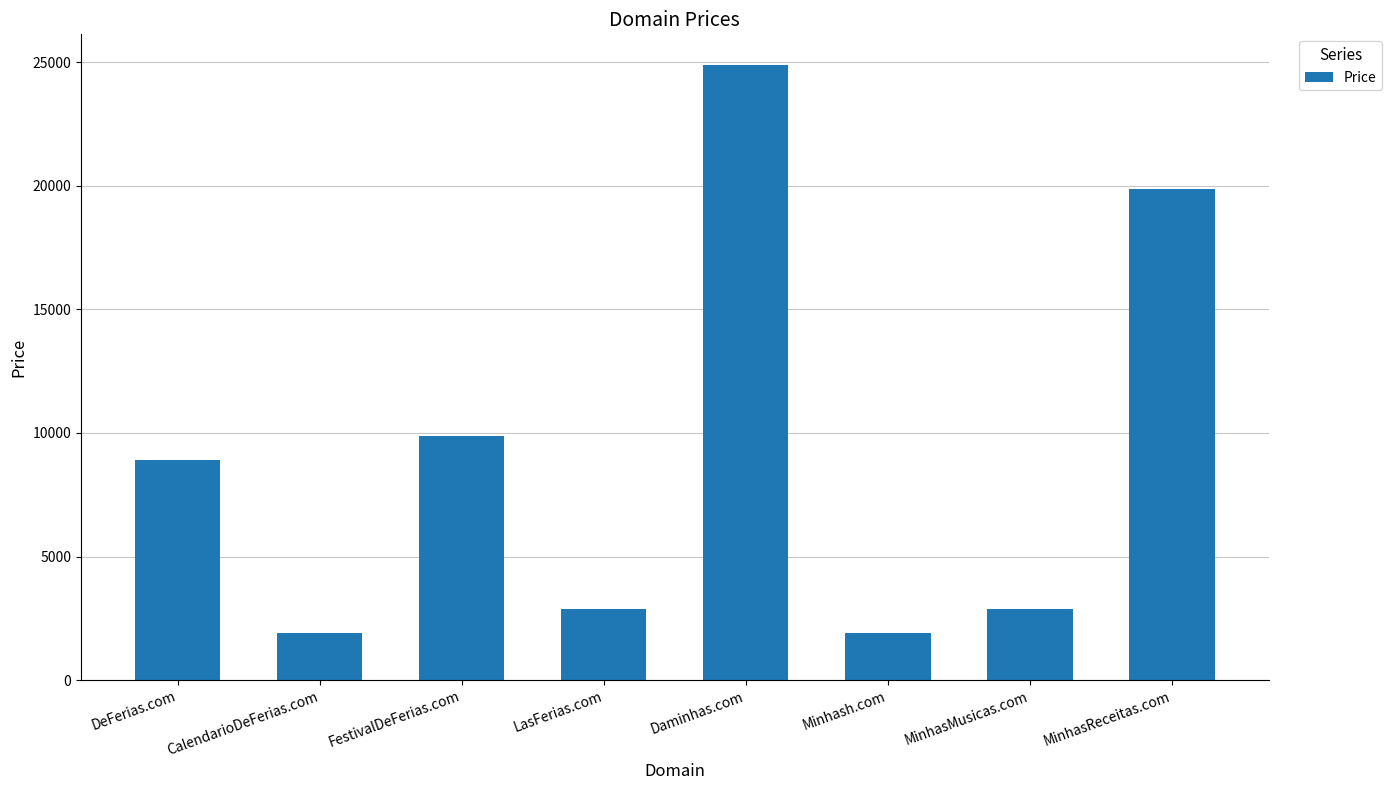

How many distinct data groups are displayed?

1